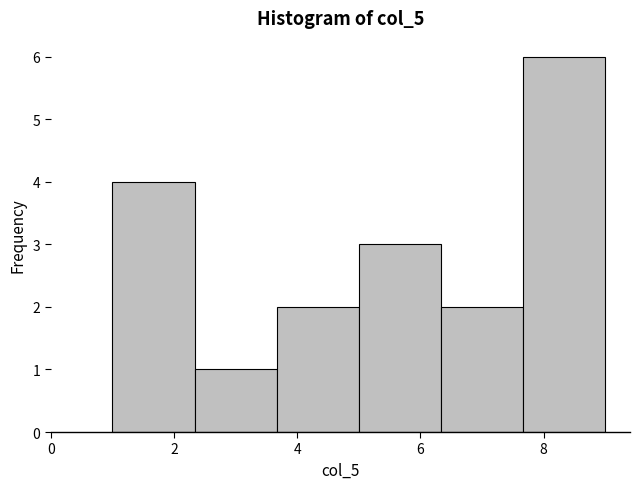

Reading left to right, list every bar in this chart as the range it spans on the x-axis followed by its height. Neither the bar edges nor the heights are printed on the chart, so give them approximately, as read against the axes.

1.0 to 2.4: 4
2.4 to 3.6: 1
3.6 to 5.0: 2
5.0 to 6.4: 3
6.4 to 7.6: 2
7.6 to 9.0: 6